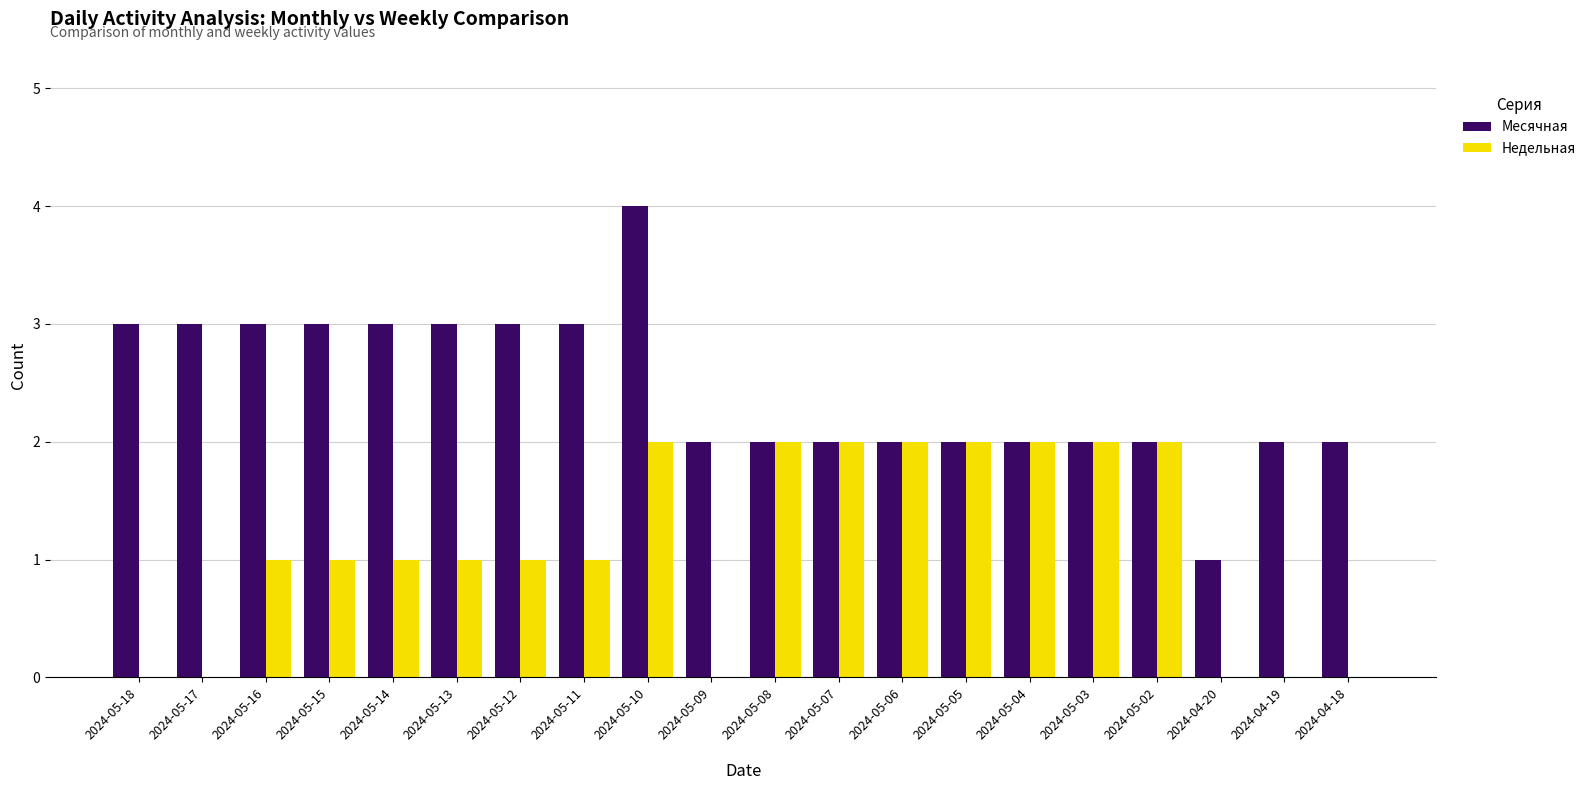

Reading left to right, extract all data points from this chart.

Месячная: 2024-05-18=3	2024-05-17=3	2024-05-16=3	2024-05-15=3	2024-05-14=3	2024-05-13=3	2024-05-12=3	2024-05-11=3	2024-05-10=4	2024-05-09=2	2024-05-08=2	2024-05-07=2	2024-05-06=2	2024-05-05=2	2024-05-04=2	2024-05-03=2	2024-05-02=2	2024-04-20=1	2024-04-19=2	2024-04-18=2
Недельная: 2024-05-18=0	2024-05-17=0	2024-05-16=1	2024-05-15=1	2024-05-14=1	2024-05-13=1	2024-05-12=1	2024-05-11=1	2024-05-10=2	2024-05-09=0	2024-05-08=2	2024-05-07=2	2024-05-06=2	2024-05-05=2	2024-05-04=2	2024-05-03=2	2024-05-02=2	2024-04-20=0	2024-04-19=0	2024-04-18=0